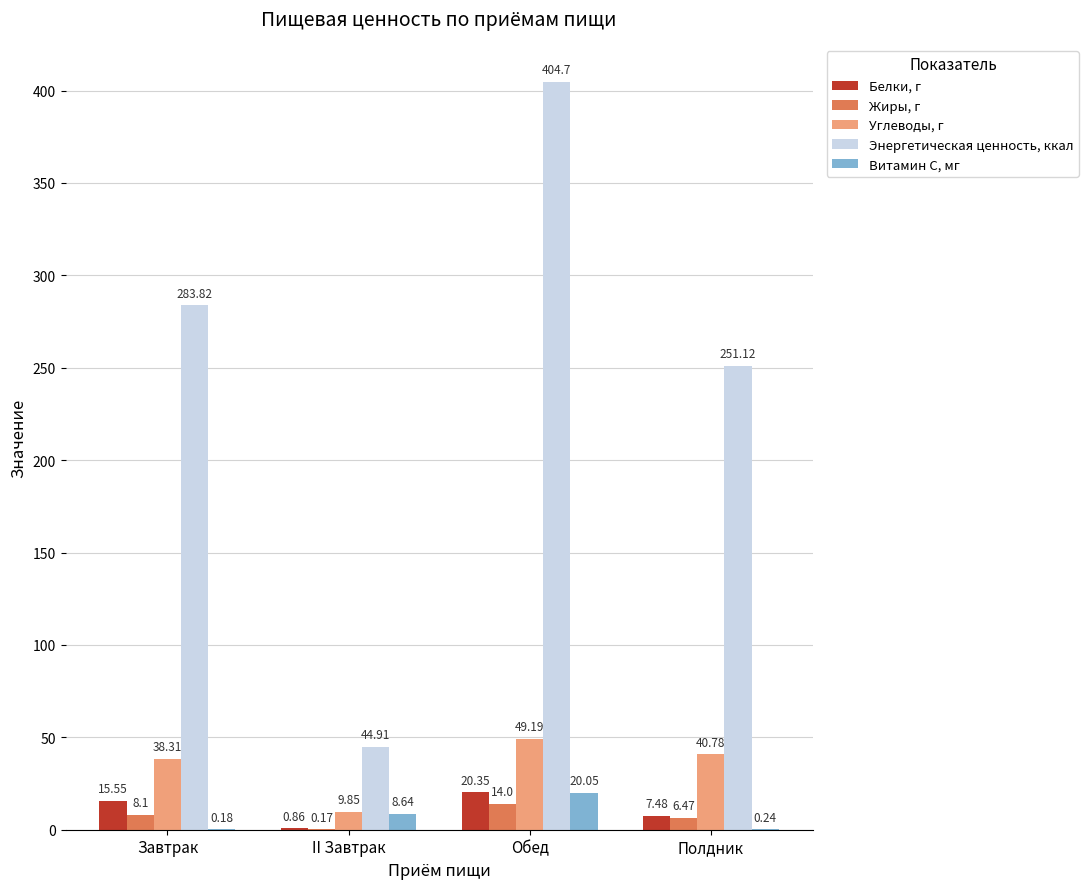

Which category has the highest value across all series?

Обед